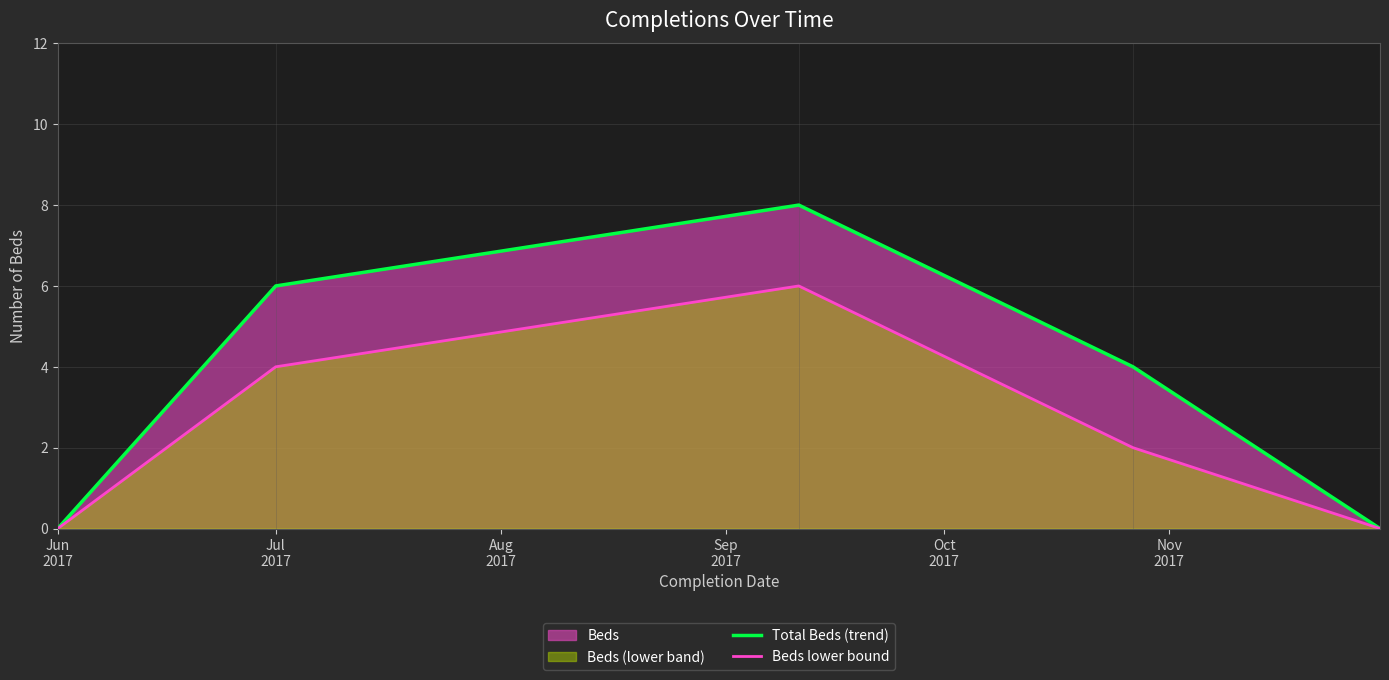

List the series in order of their overall mean, highest first.

Total Beds (trend), Beds lower bound